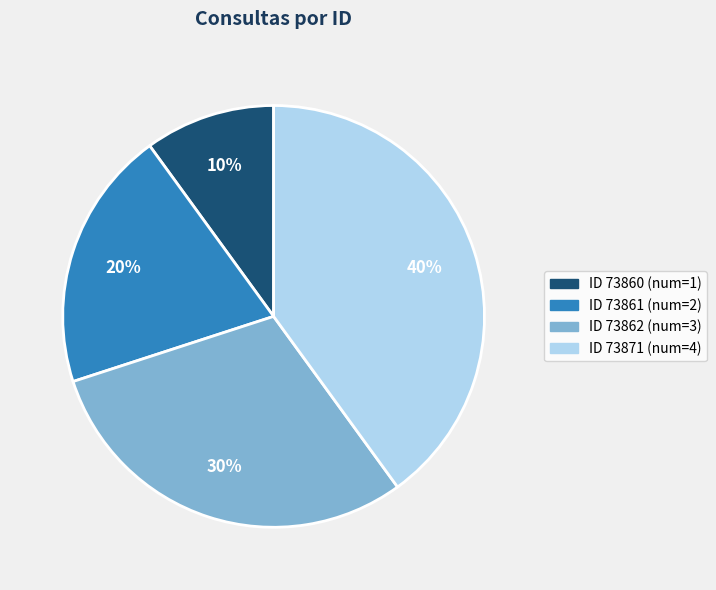

To the nearest percent, what is the average slice percentage?

25%